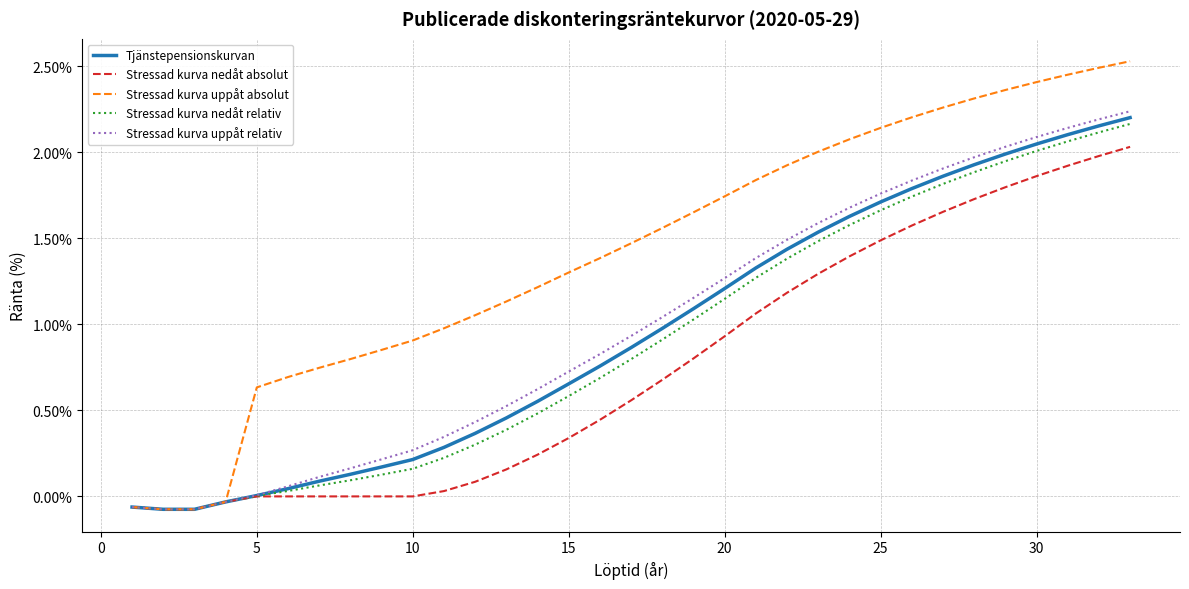

Does the chart display data point markers on the line(s)?

No